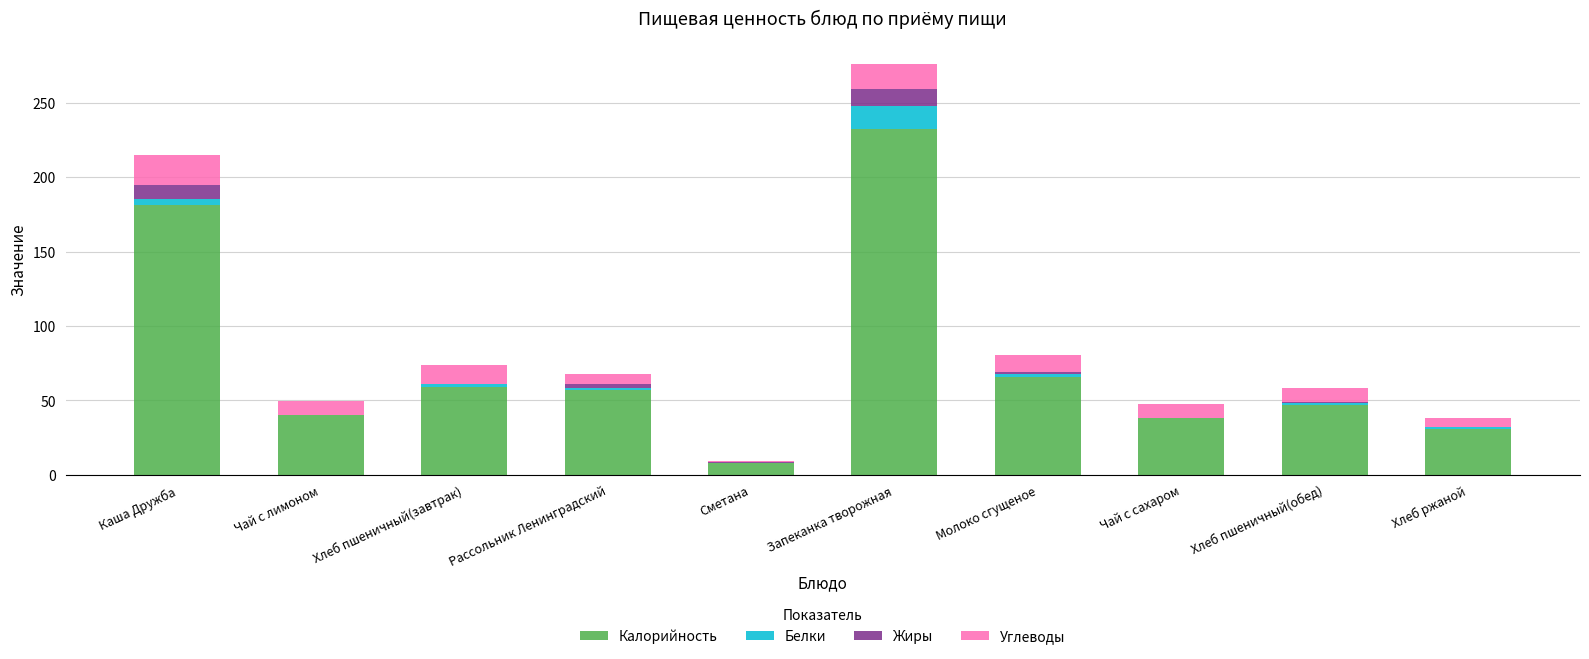

The Калорийность series shows 66.0 at Молоко сгущеное. True or false?

True